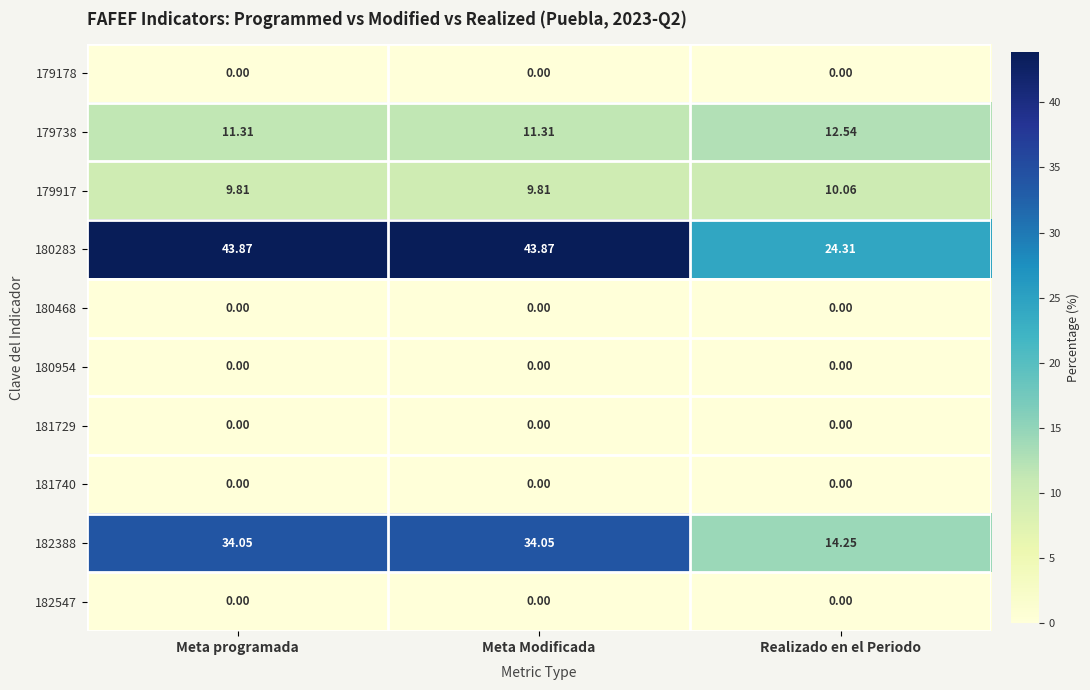

Where is 180283 nearest to the value 34?

Realizado en el Periodo